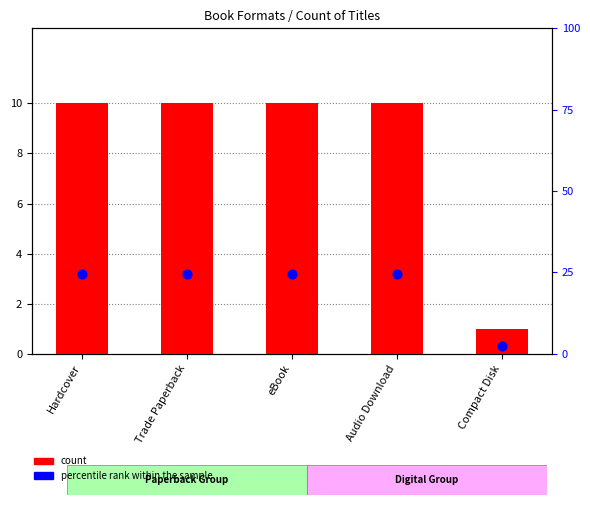

Is the value of count at Compact Disk greater than the value of percentile rank within the sample at eBook?

No